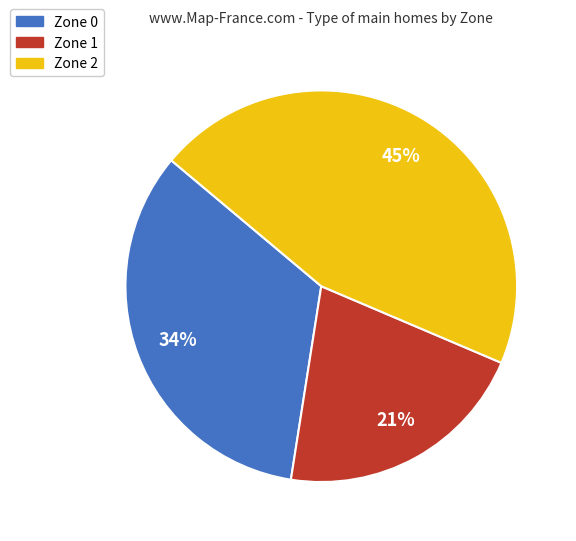

The Zone 2 slice represents 1% of the pie. True or false?

False